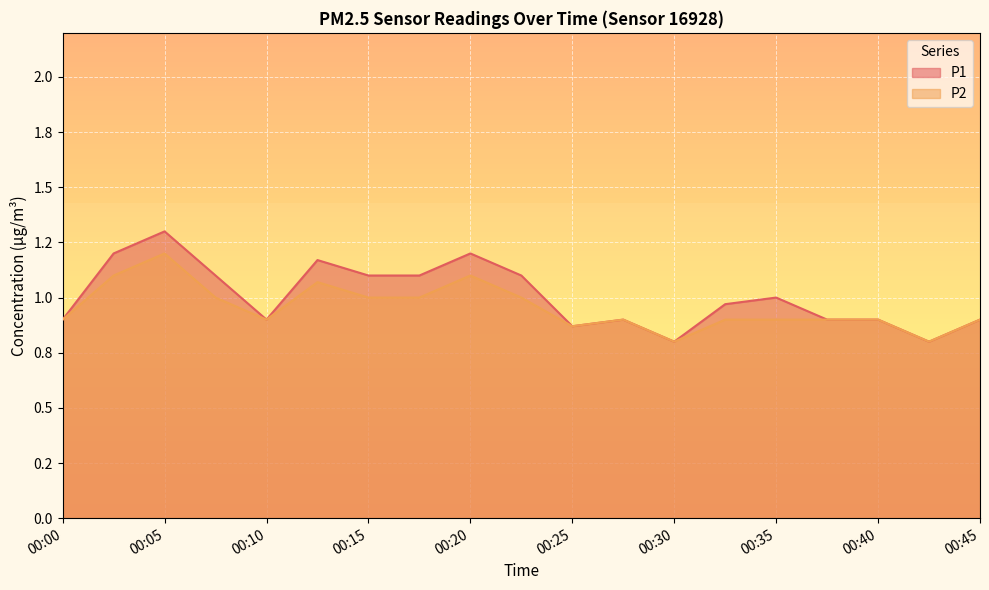

What is the total value across all series at 00:38?

1.8